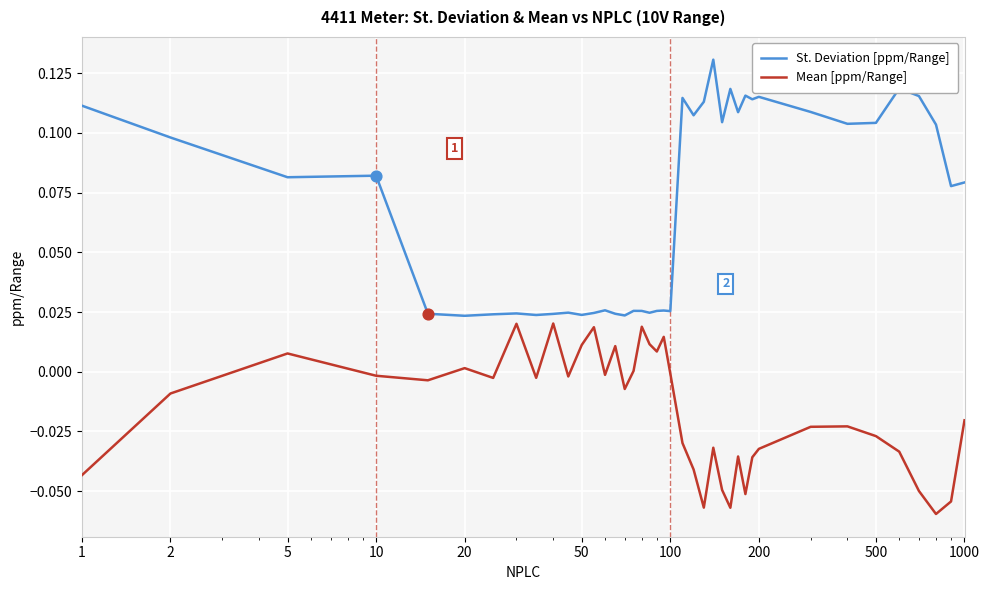

Which series has the widest spread of values?

St. Deviation [ppm/Range]